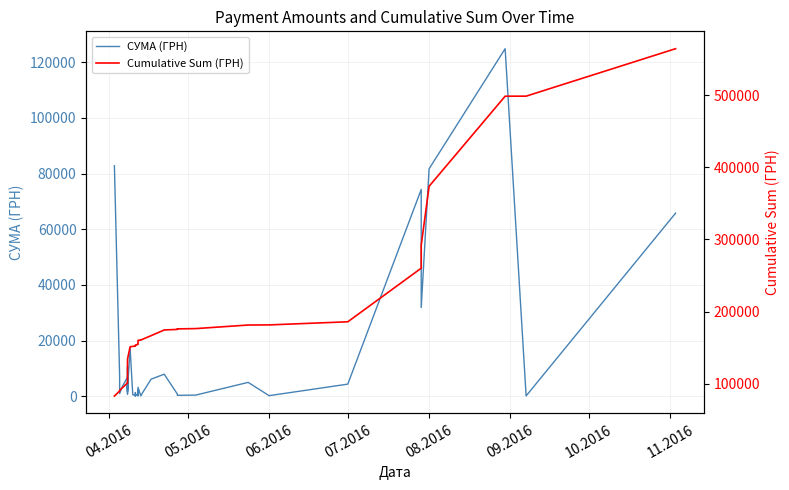

Reading left to right, transcribe all the data shown in this chart.

СУМА (ГРН): 82834.0	7013.1	942.8	3387.1	6889.2	7730.8	10587.5	1675.1	5270.0	805.0	4328.6	2493.3	17230.2	504.5	355.0	37.4	1298.3	129.6	915.0	163.8	2100.0	213.6	3169.4	264.6	115.7	6109.0	7889.8	764.1	452.8	297.0	378.0	4950.0	176.0	4320.0	74303.1	31844.2	81726.8	124904.8	84.5	65790.6
Cumulative Sum (ГРН): 82834.0	89847.1	90790.0	94177.1	101066.3	108797.1	119384.6	121059.7	126329.7	127134.7	131463.3	133956.6	151186.9	151691.3	152046.3	152083.8	153382.0	153511.6	154426.6	154590.4	156690.4	156904.0	160073.4	160338.0	160453.7	166562.7	174452.5	175216.6	175669.3	175966.3	176344.3	181294.3	181470.3	185790.3	260093.4	291937.6	373664.4	498569.2	498653.8	564444.3